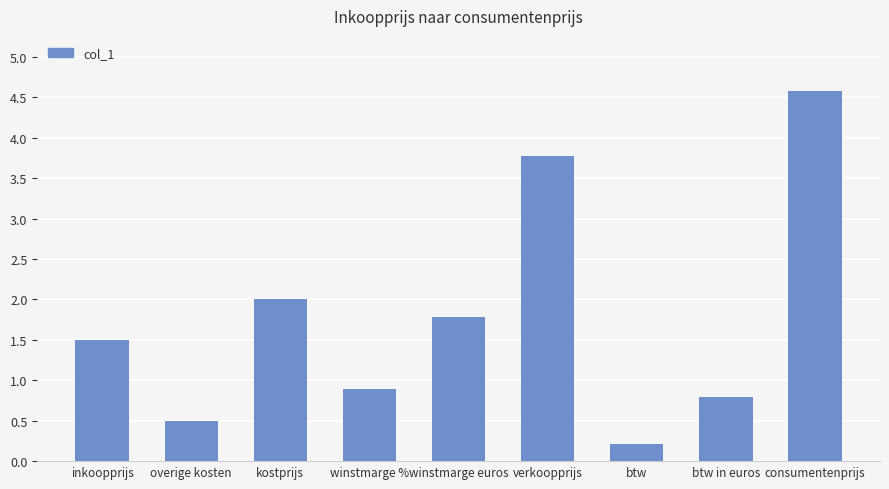

What is the label of the 6th bar from the left?

verkoopprijs